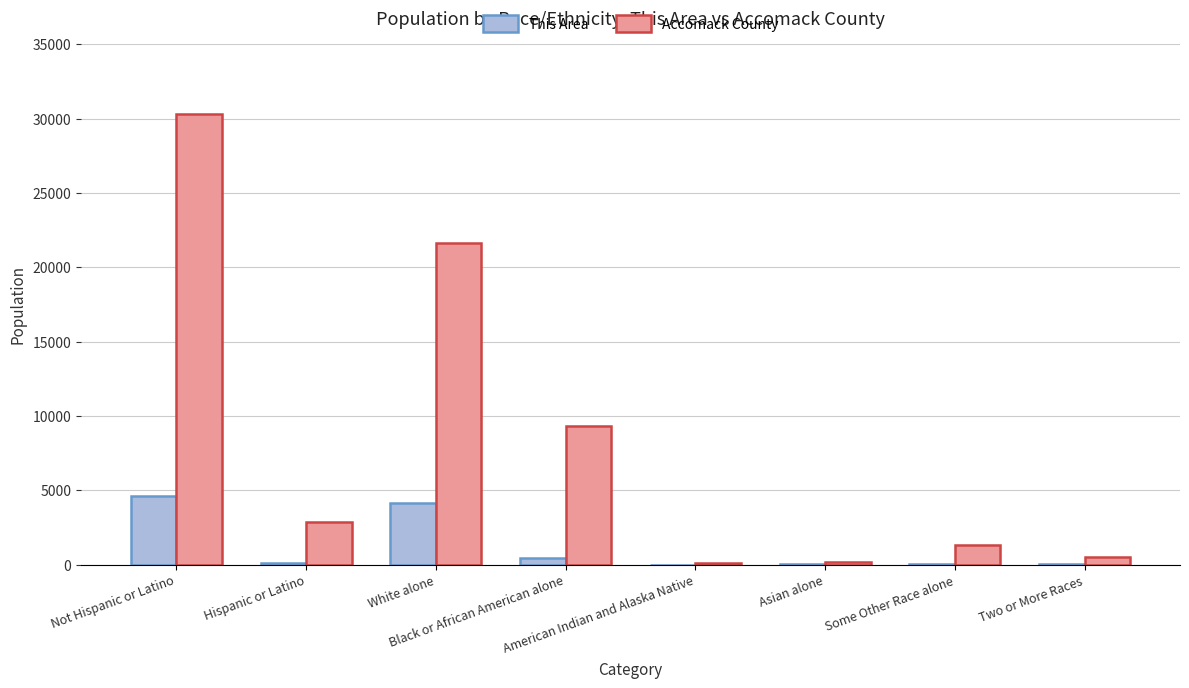

Which series has the largest total across all categories?

Accomack County